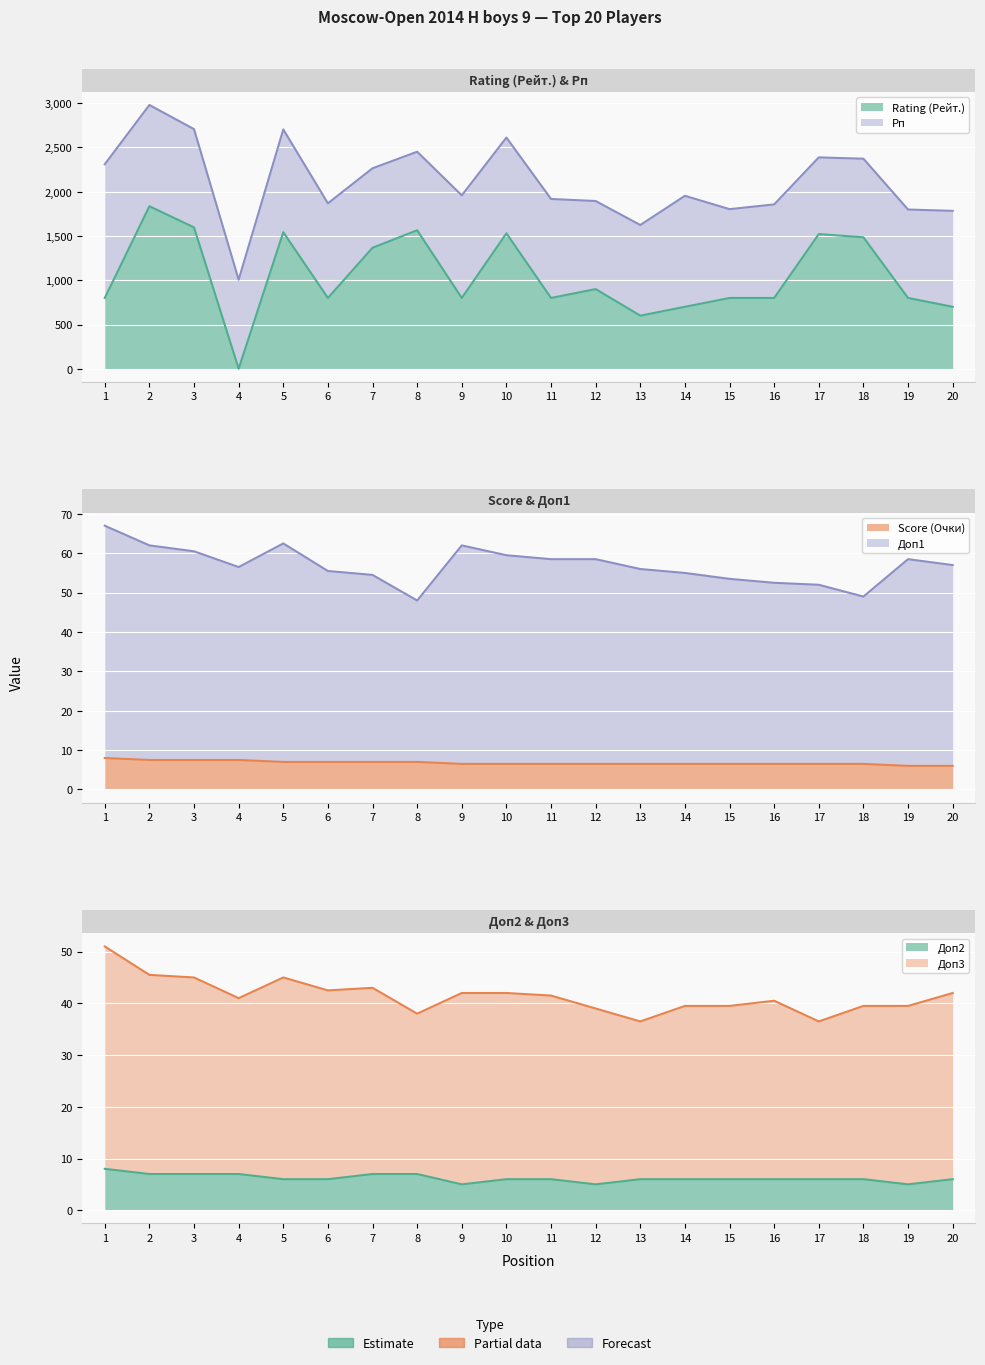

Which has a higher value, 3 or 17?

3